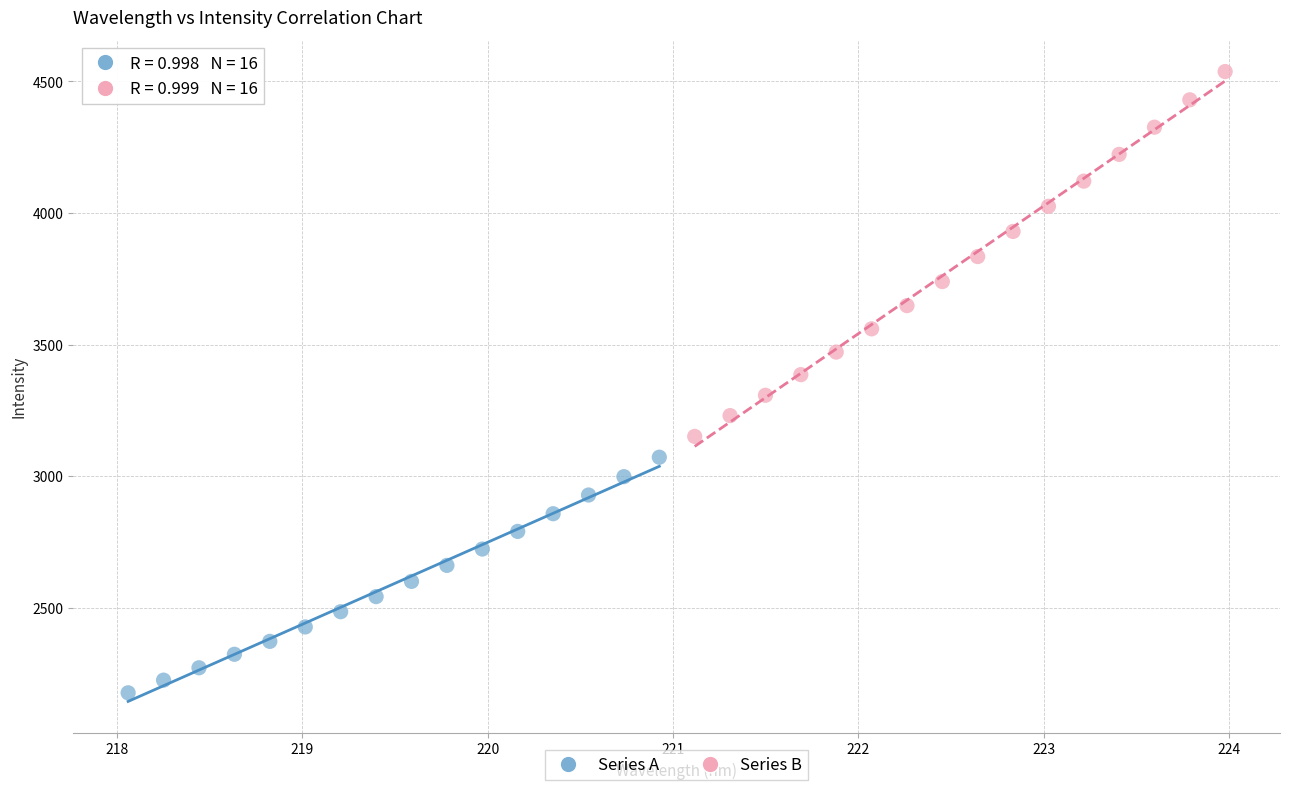

Which series reaches the minimum Y coordinate?

Series A